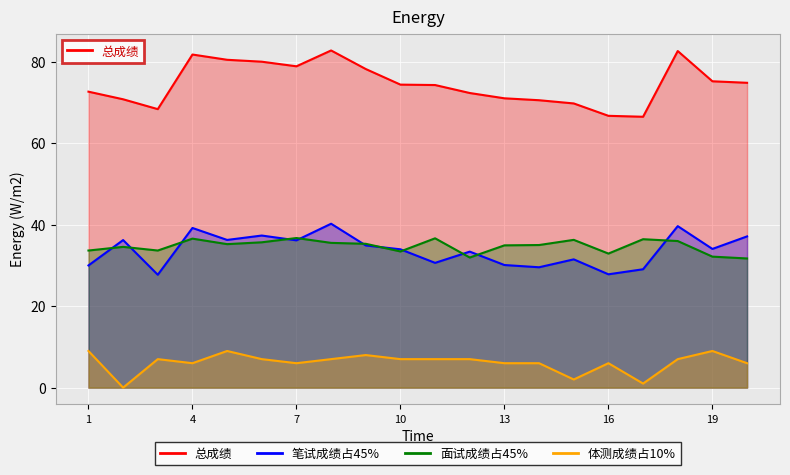

How many lines are shown in the chart?

4